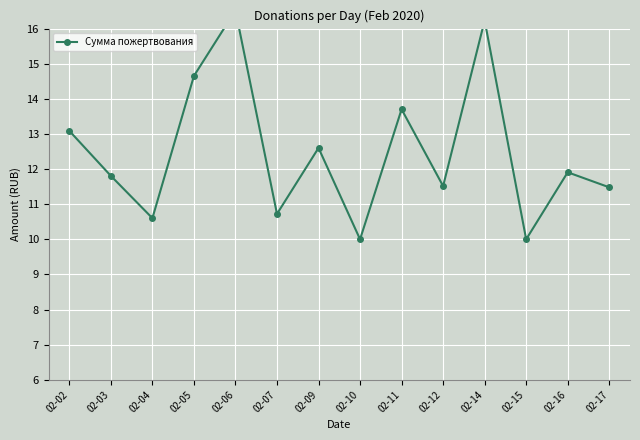

Which label corresponds to the largest value in the chart?

02-06